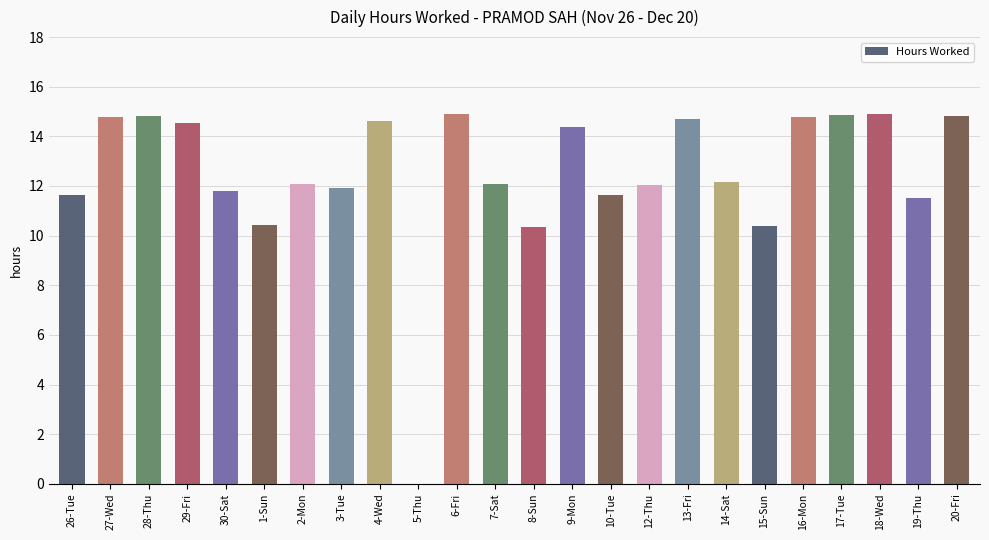

What is the sum of the values at 27-Wed and 13-Fri?

29.5